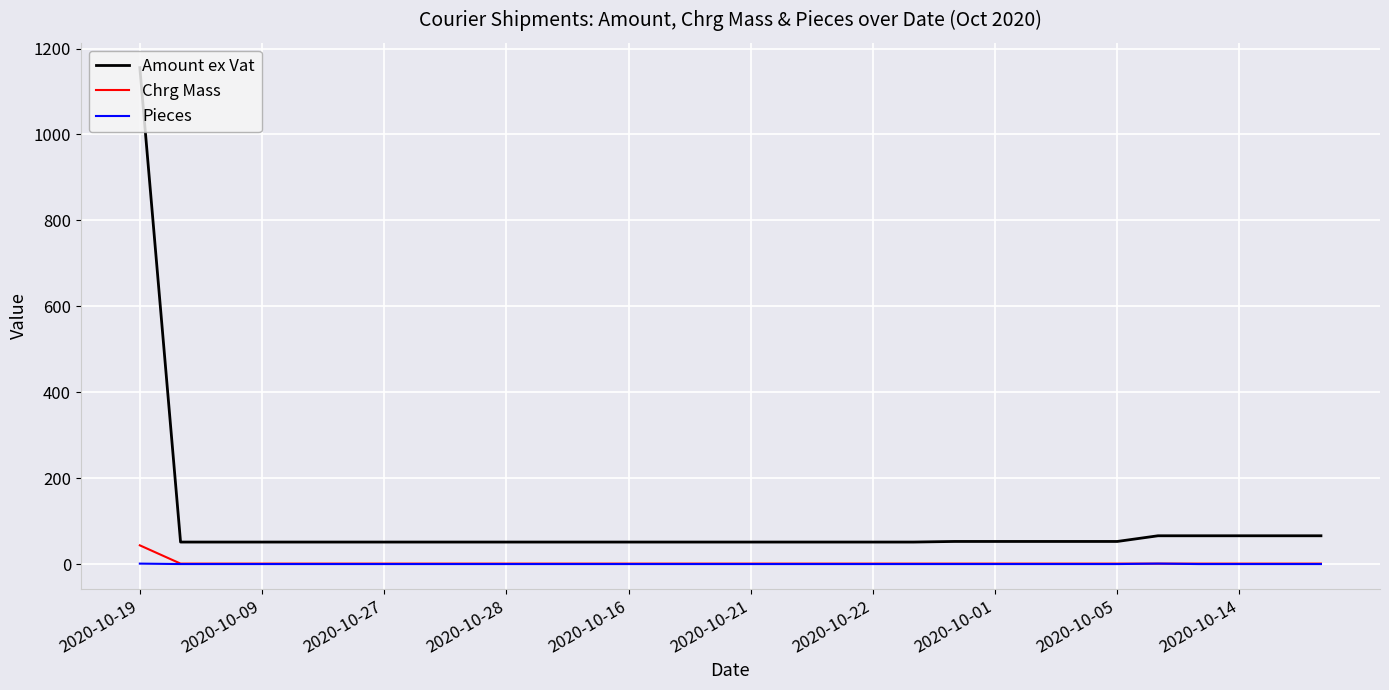

Which series has the widest spread of values?

Amount ex Vat